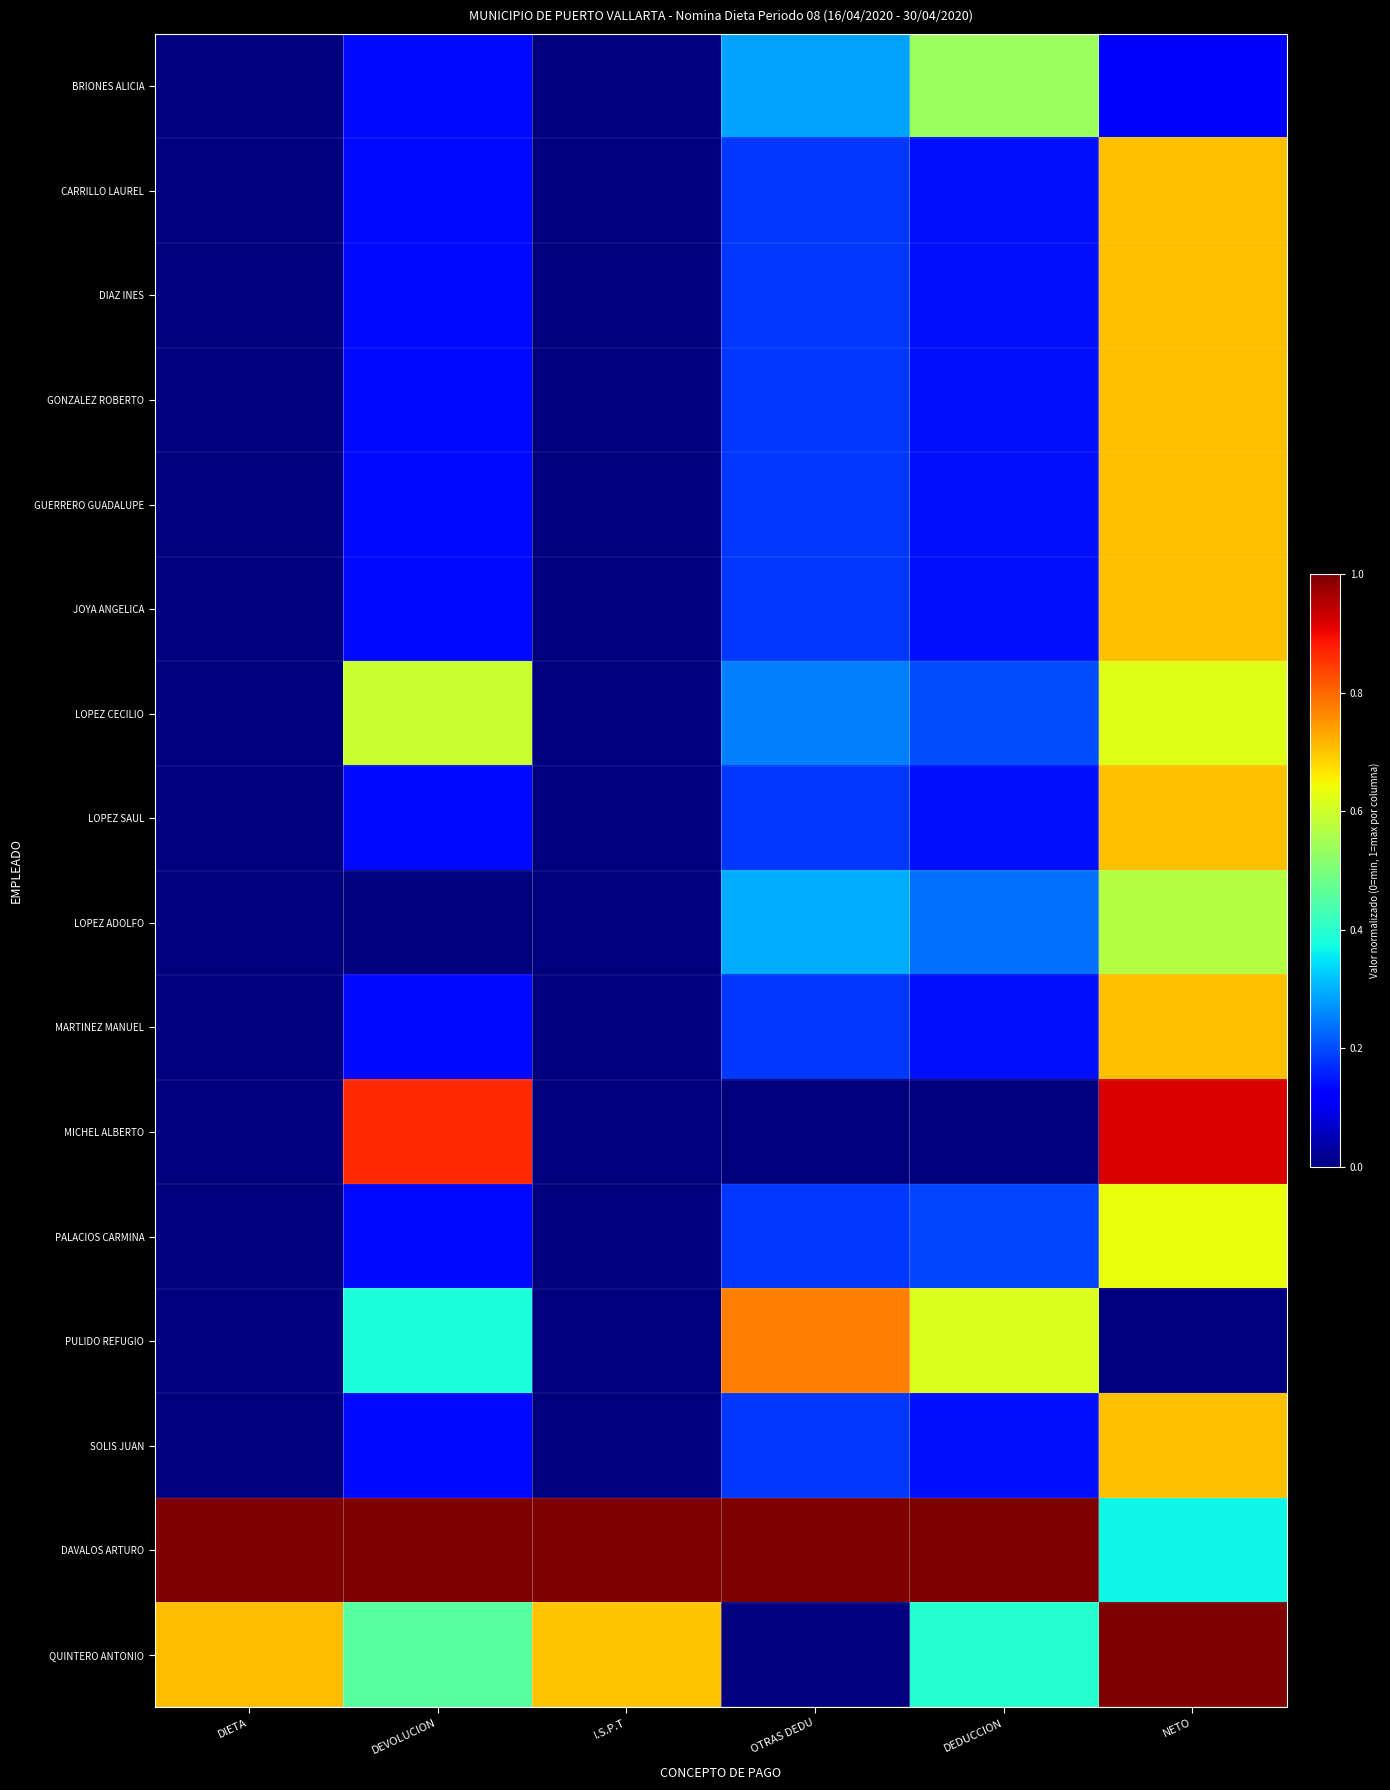

Which category has the lowest value across all series?

DIETA